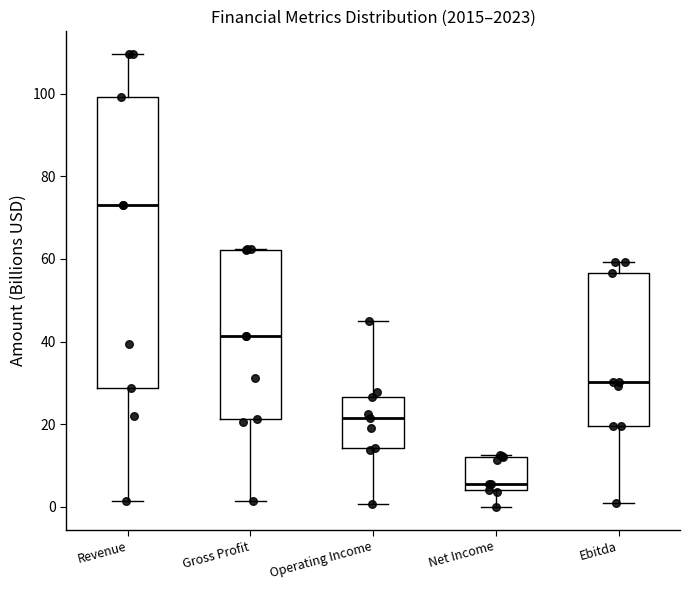

Which box has the highest median line?

Revenue